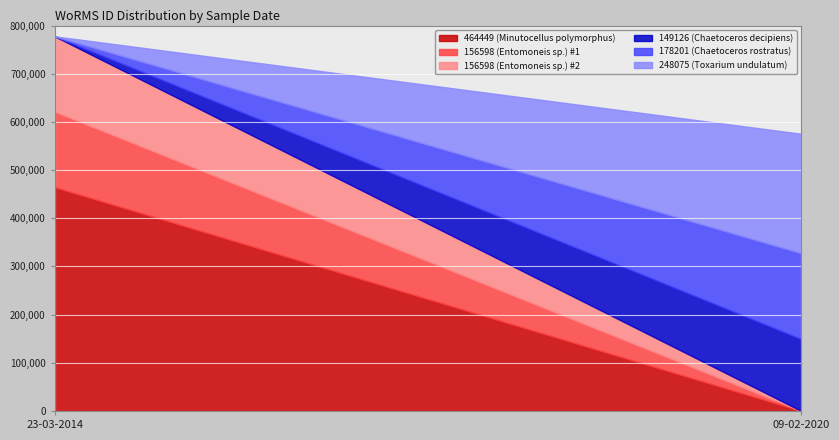

Where is the data nearest to the value 306787?

09-02-2020